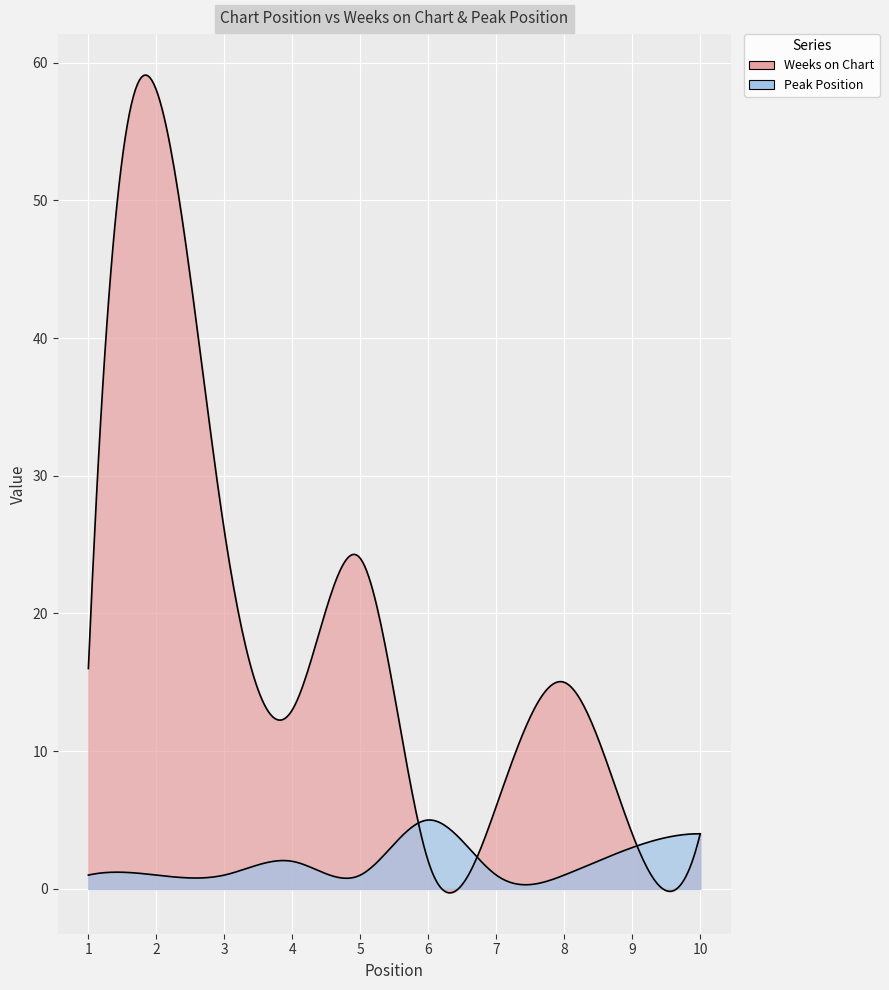

How many lines are shown in the chart?

2